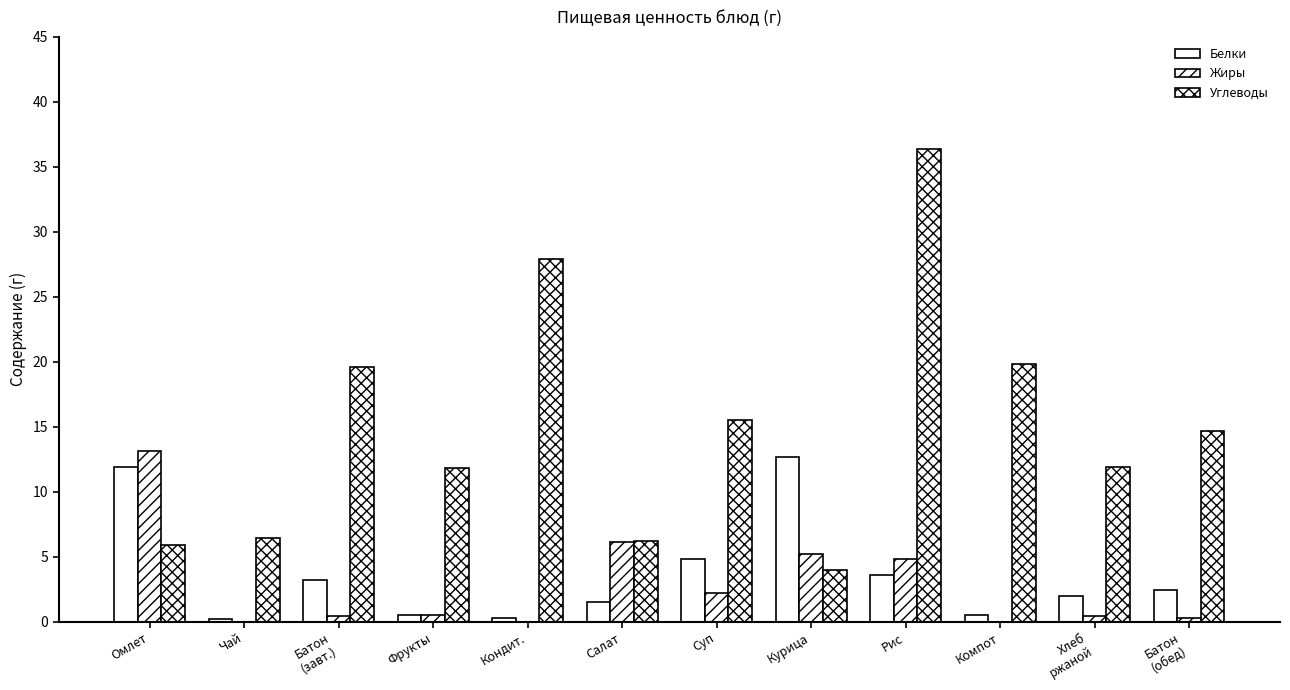

How many groups of bars are there?

12